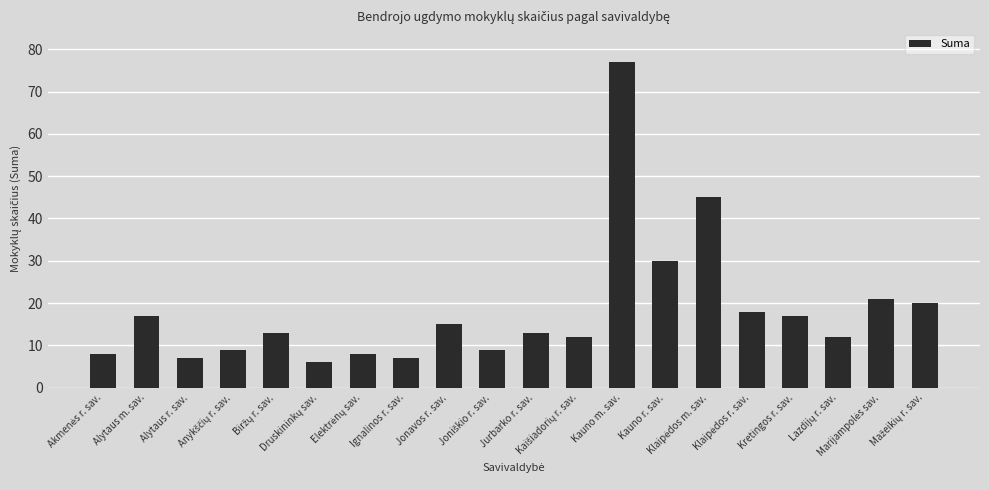

Count the number of data series in this chart.

1